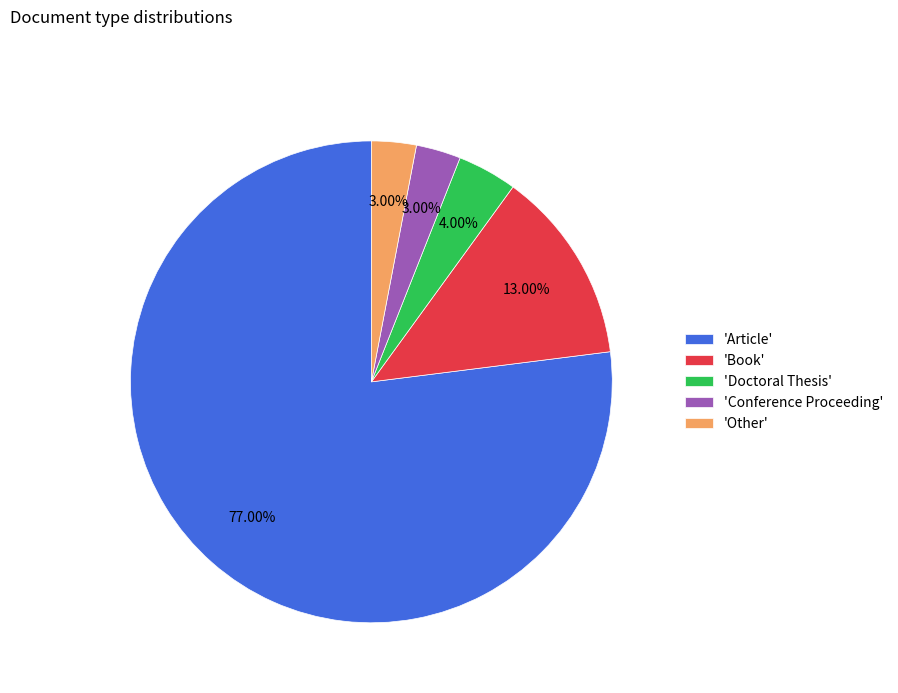

Between 'Article' and 'Other', which is larger?

'Article'